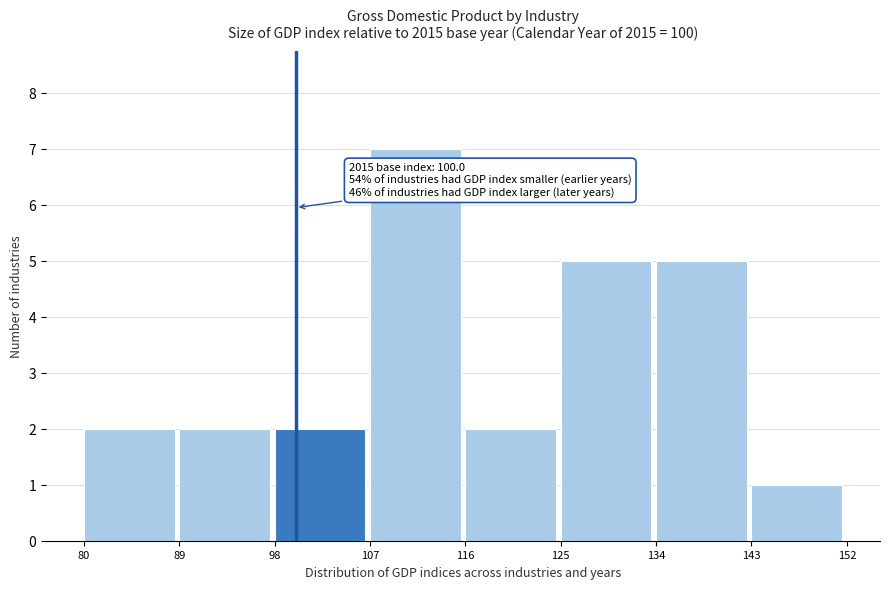

Which range on the x-axis has the tallest bar?

107 to 116